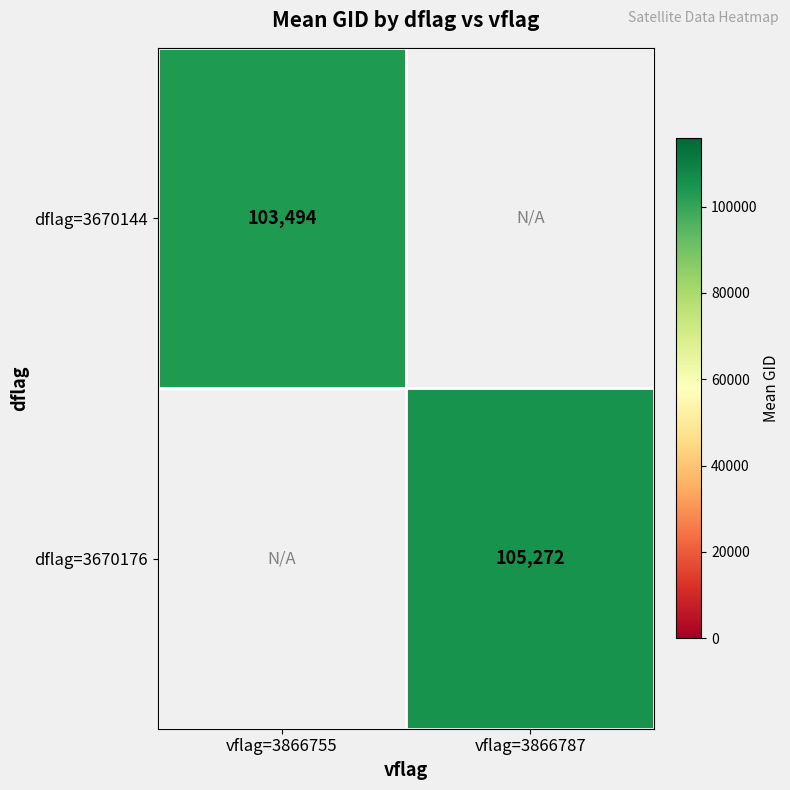

How many series are shown in this chart?

2